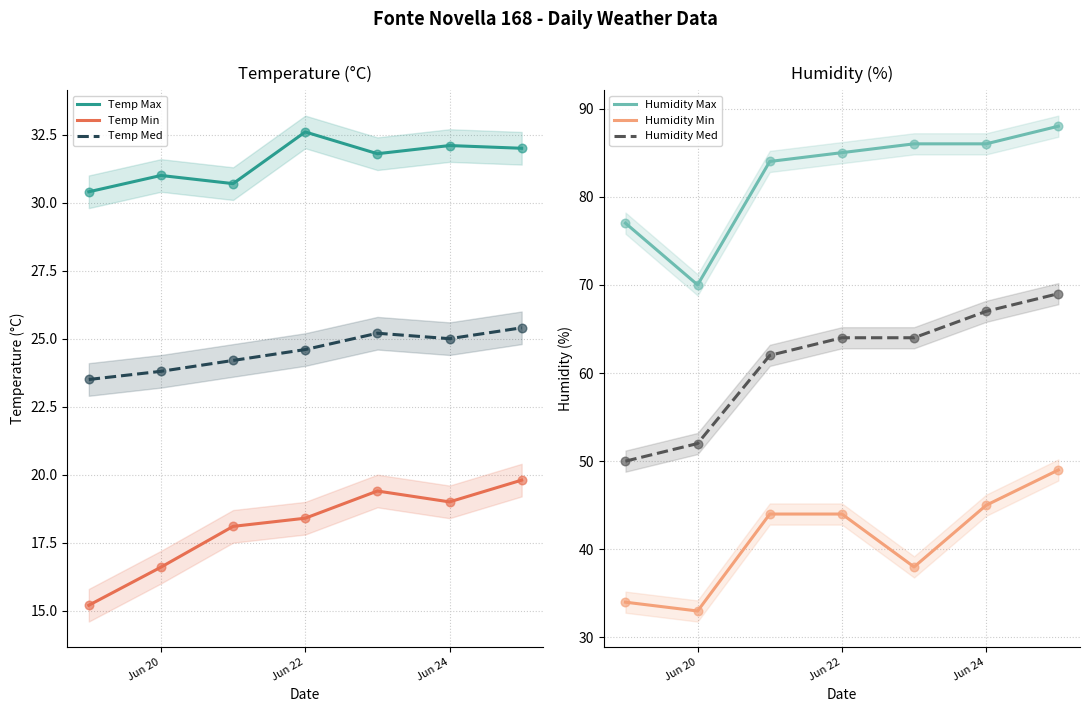

What are all the series names shown in the legend?

Temp Max, Temp Min, Temp Med, Humidity Max, Humidity Min, Humidity Med